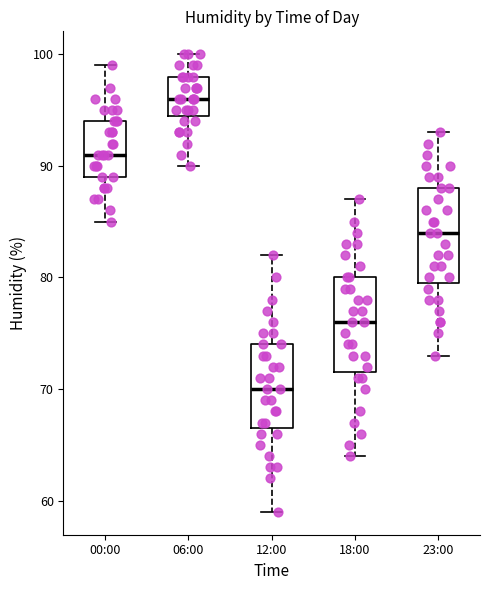

Which box's median line is the highest?

06:00